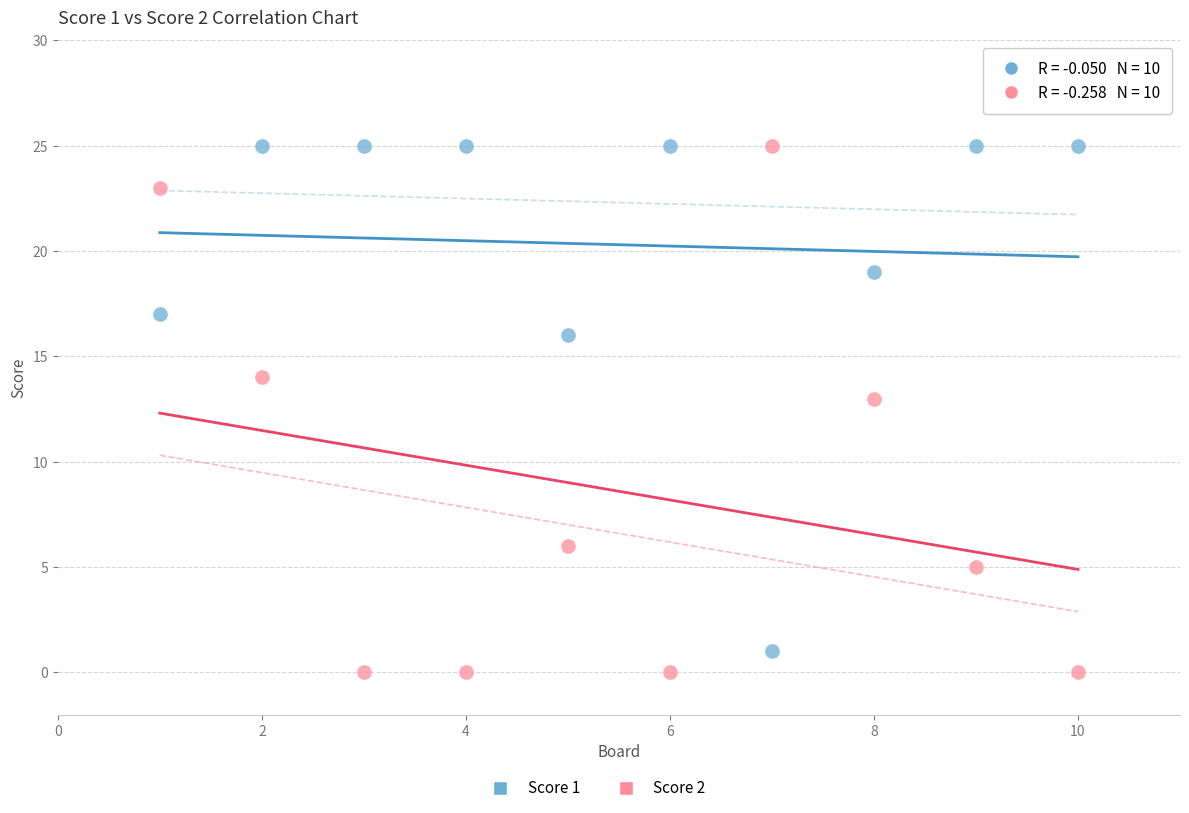

What is the X range (max minus min) for the scatter plot?

9